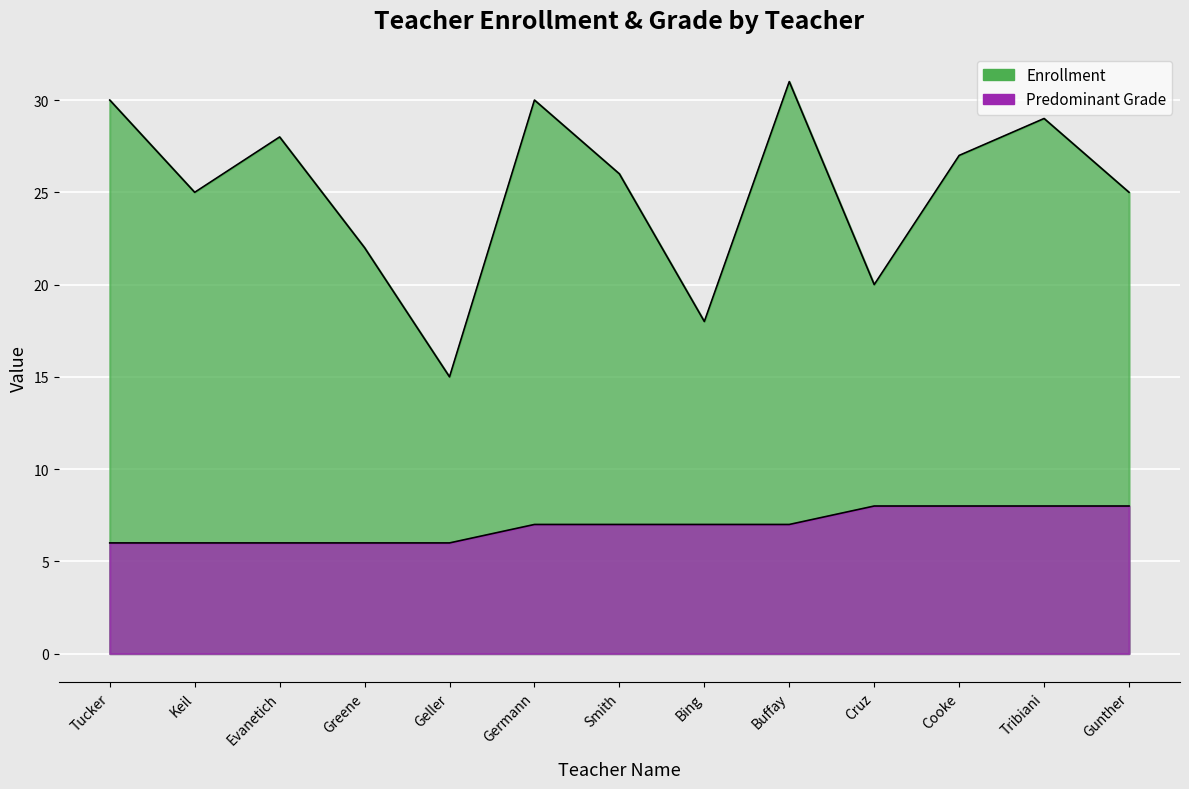

Which series has the largest range (max minus min)?

Enrollment